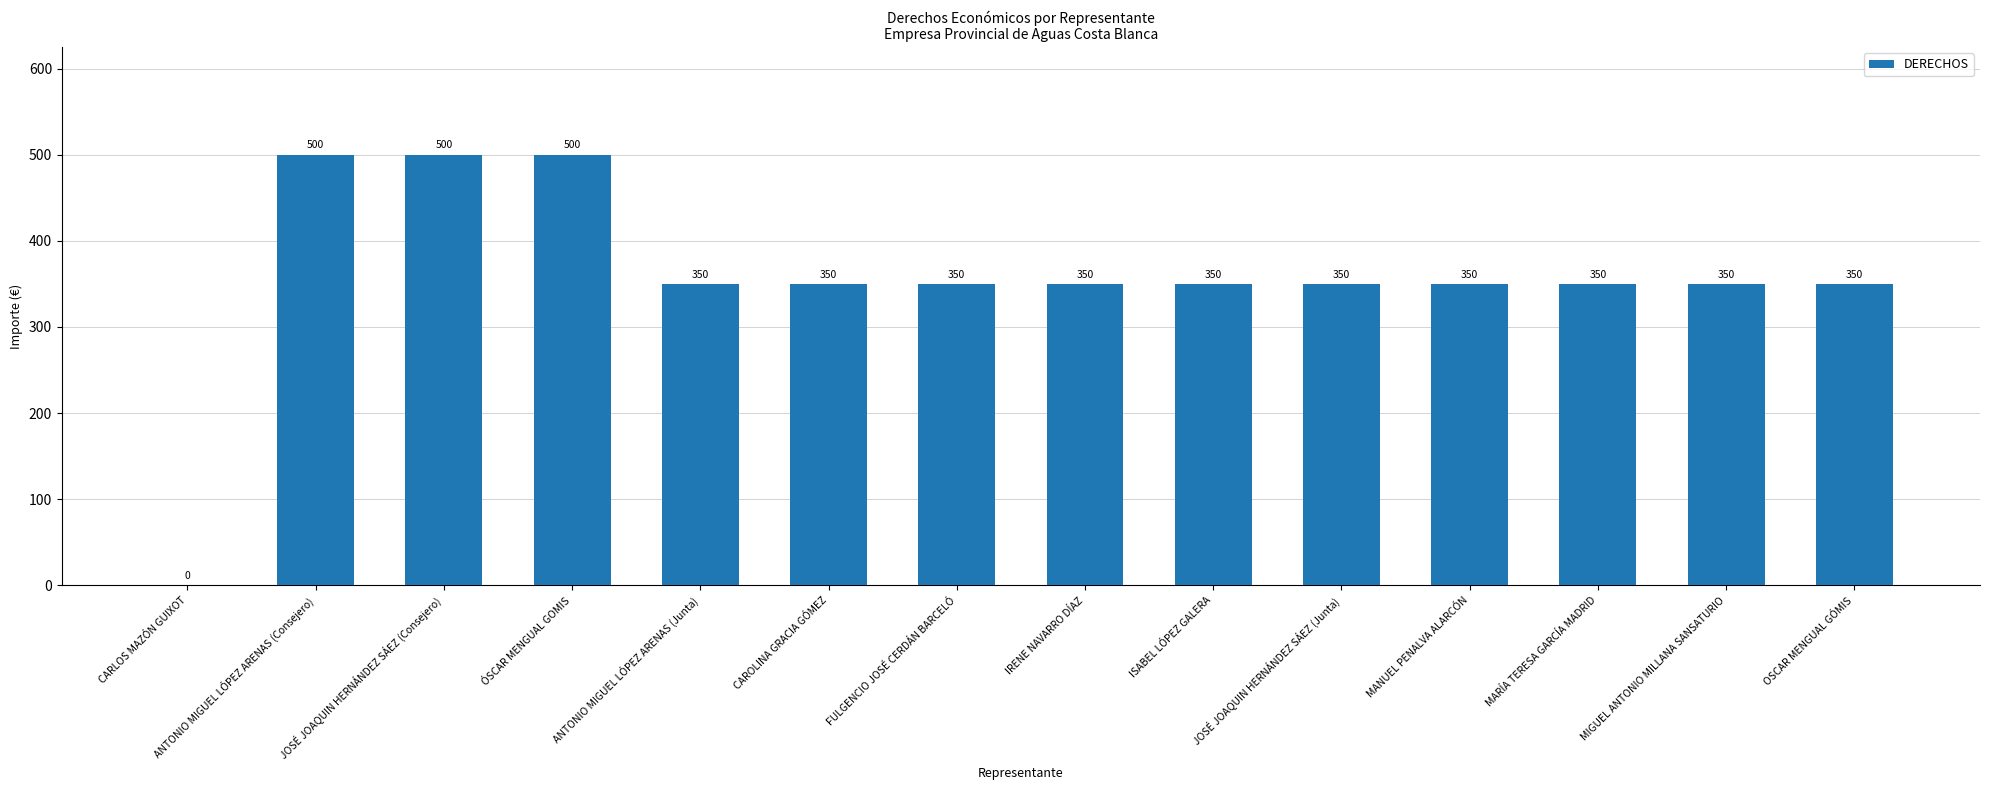

Does the chart contain stacked bars?

No